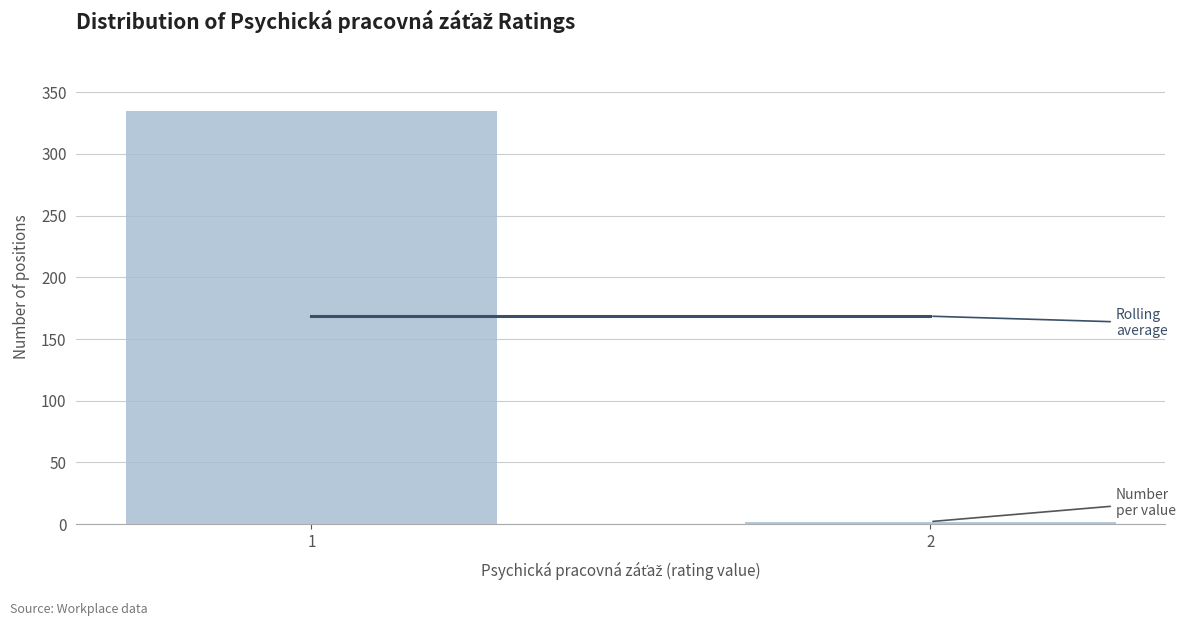

Reading right to left, transcribe all the data shown in this chart.

2	335